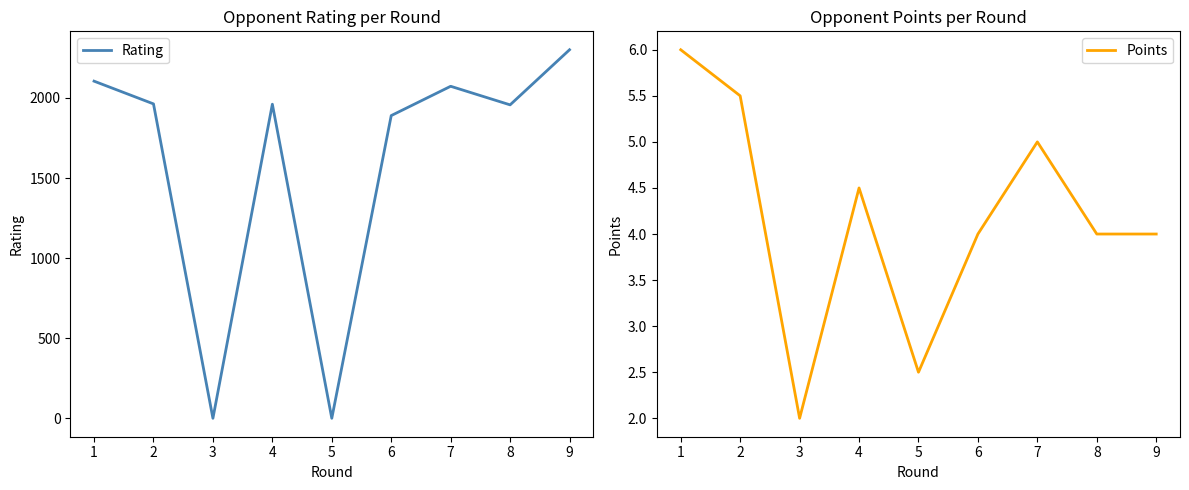

Rank the categories by Points value from lowest to highest.

3, 5, 6, 8, 9, 4, 7, 2, 1